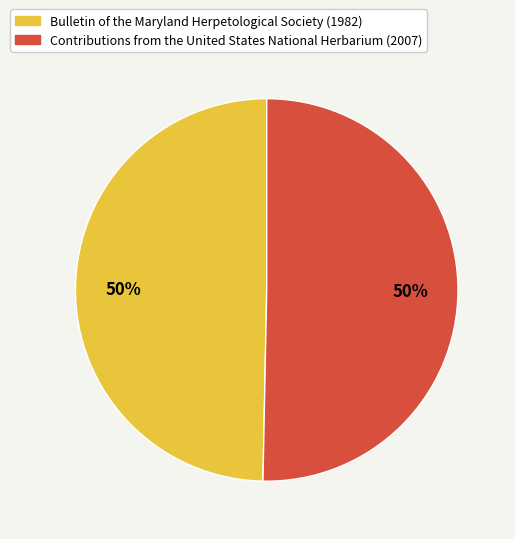

What is the ratio of the value at Contributions from the United States National Herbarium (2007) to the value at Bulletin of the Maryland Herpetological Society (1982)?

1.0